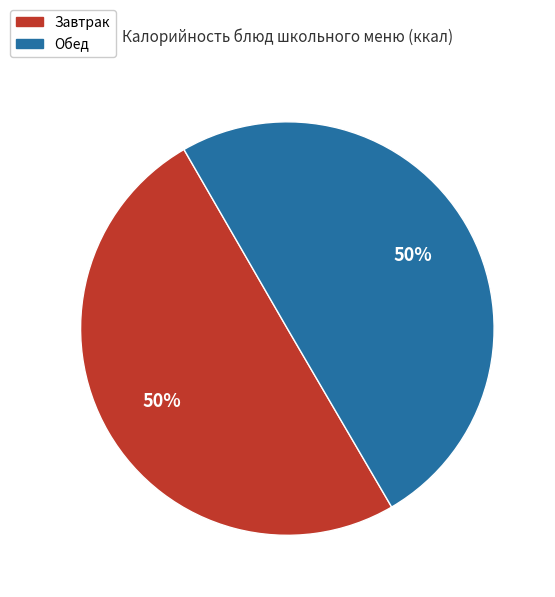

To the nearest percent, what is the average slice percentage?

50%